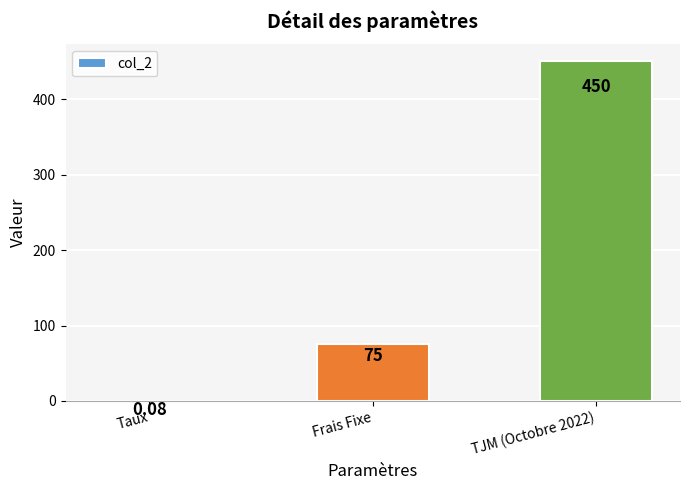

The value at Frais Fixe is 75.0. True or false?

True